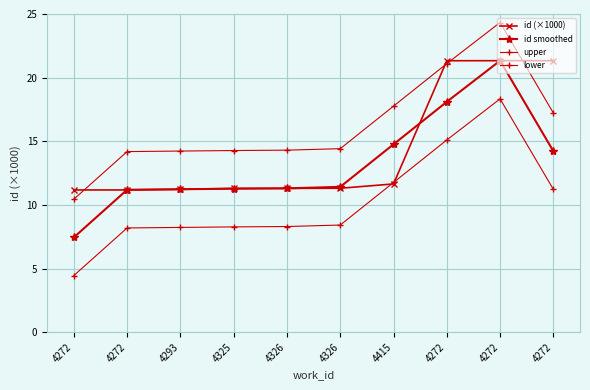

In upper, how many points are higher than both neighbors (excluding endpoints)?

1